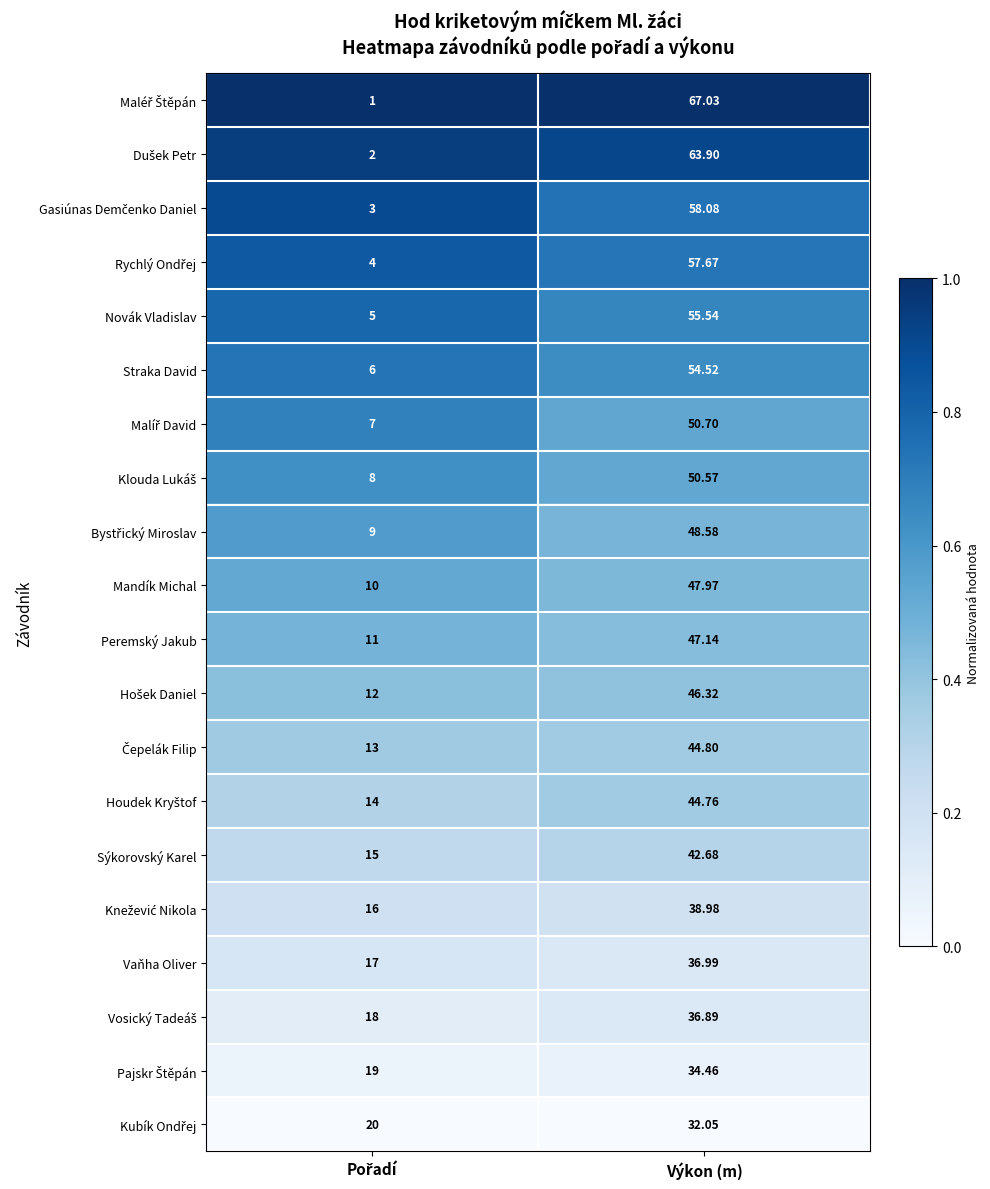

At which category does the chart reach its peak across all series?

Výkon (m)